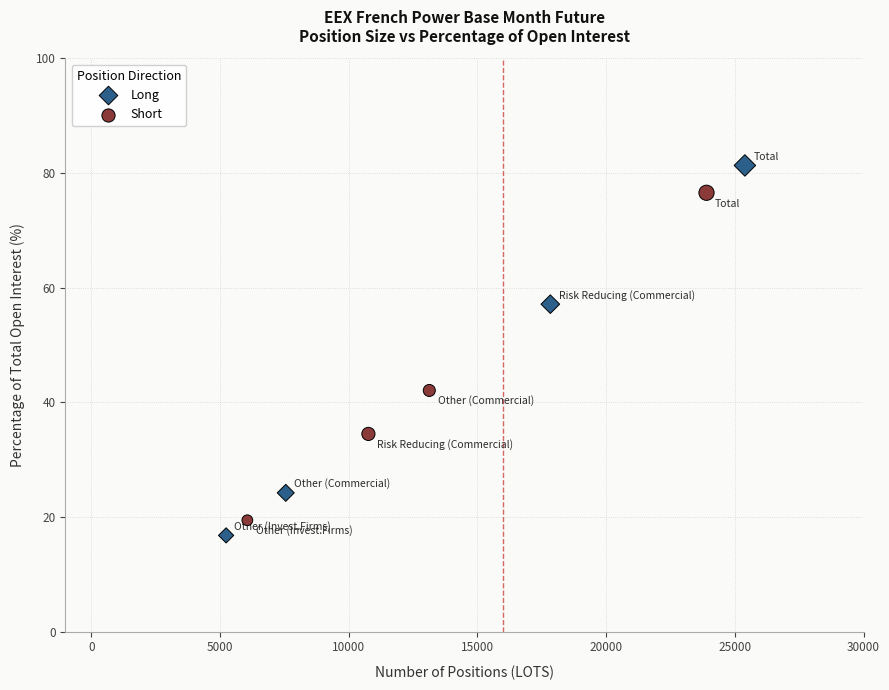

Which series contains the highest Y value?

Long